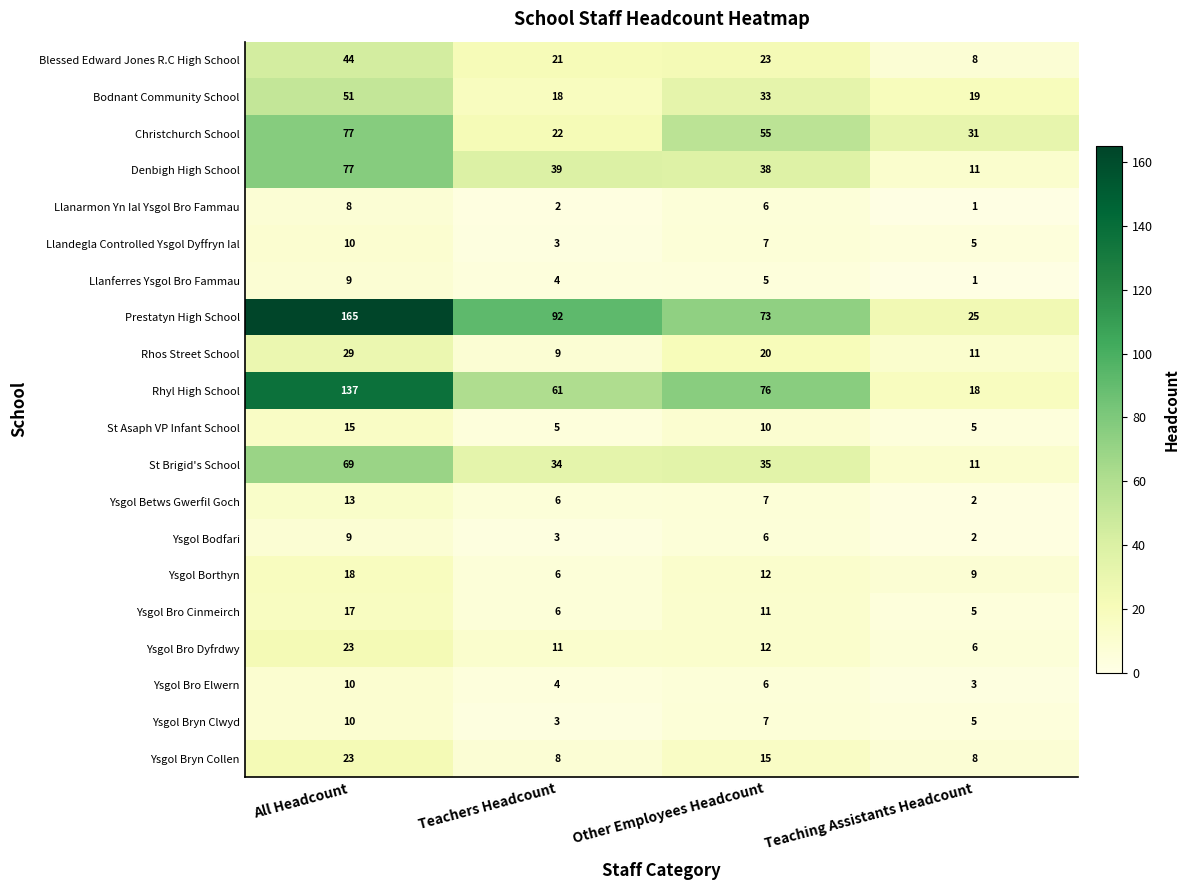

Rank the categories by Rhos Street School value from lowest to highest.

Teachers Headcount, Teaching Assistants Headcount, Other Employees Headcount, All Headcount